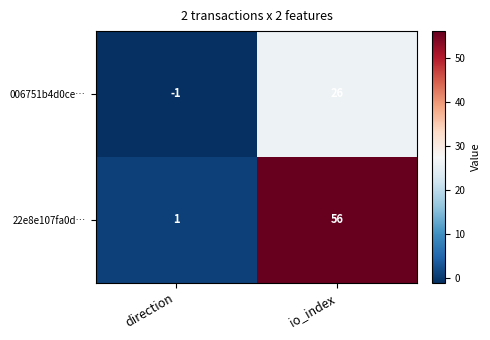

Which series has the largest range (max minus min)?

22e8e107fa0d…